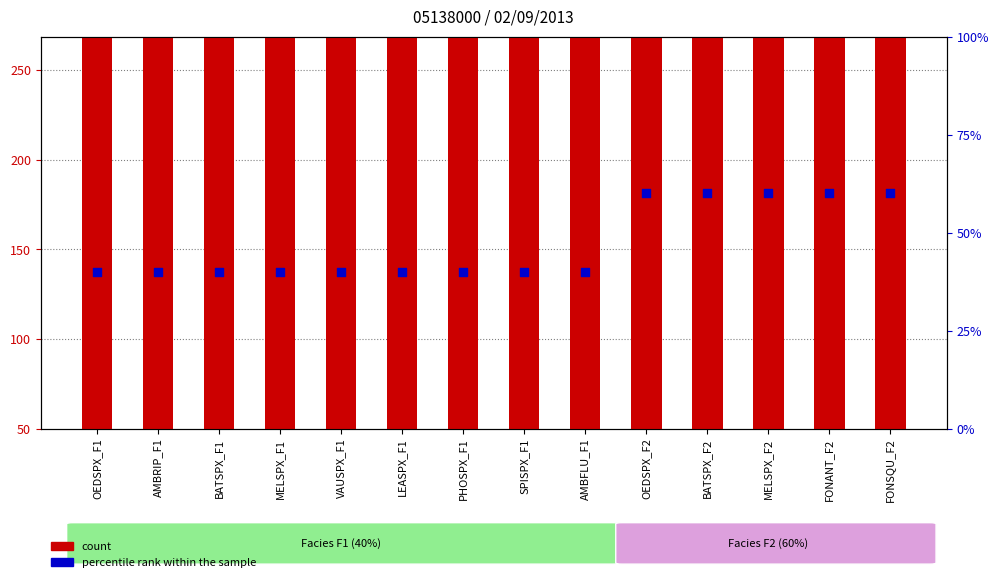

Which series has the largest Y range (max minus min)?

count